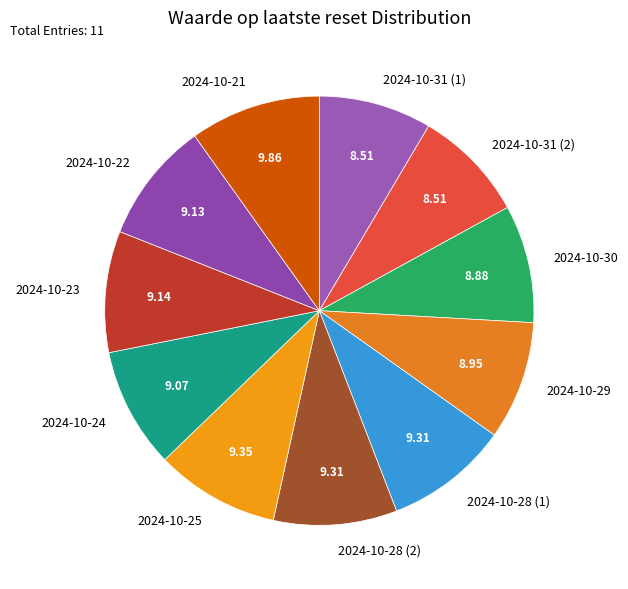

Between 2024-10-28 (1) and 2024-10-21, which is larger?

2024-10-21